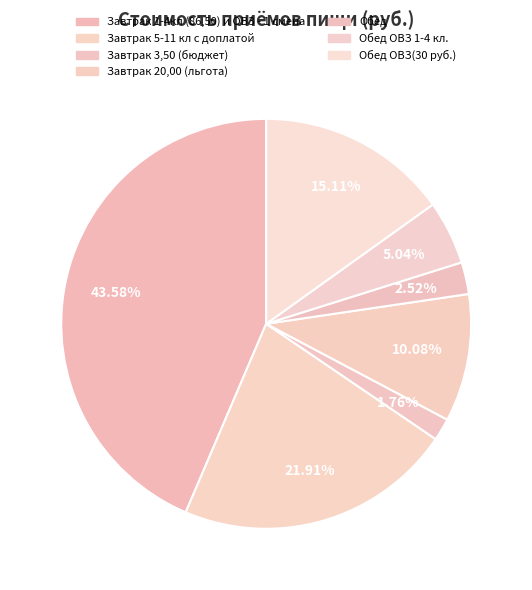

Approximately how many times larger is the value at Обед compared to Завтрак 5-11 кл с доплатой?

0.1